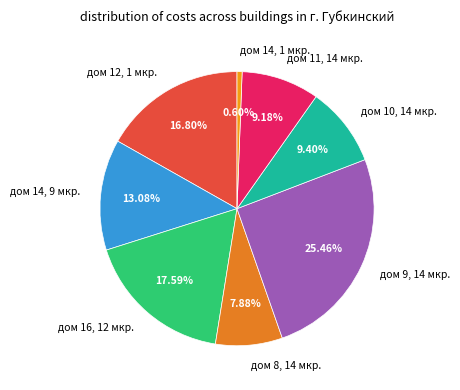

To the nearest percent, what percentage of the pie is дом 11, 14 мкр.?

9%